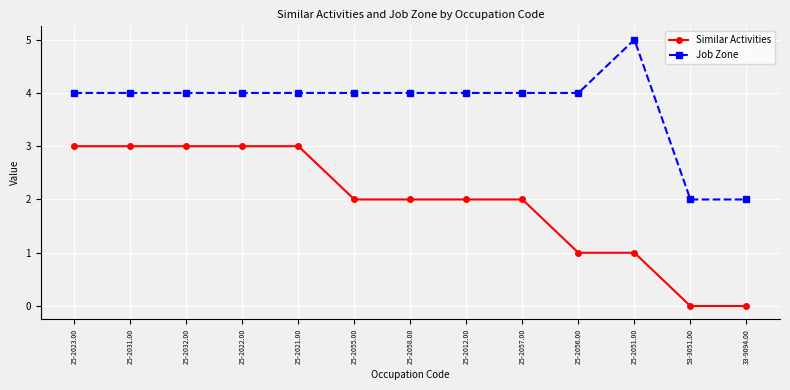

Is the value of Job Zone at 25-2023.00 greater than the value of Similar Activities at 25-2031.00?

Yes